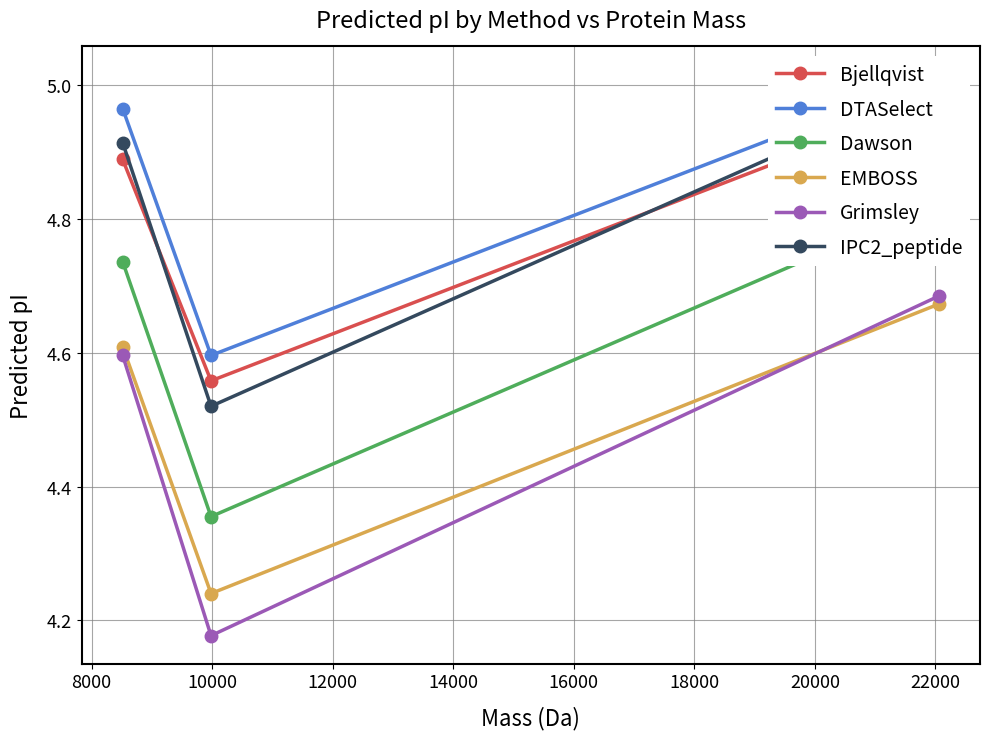

What is the value of the EMBOSS point at the 1st from the left?

4.6